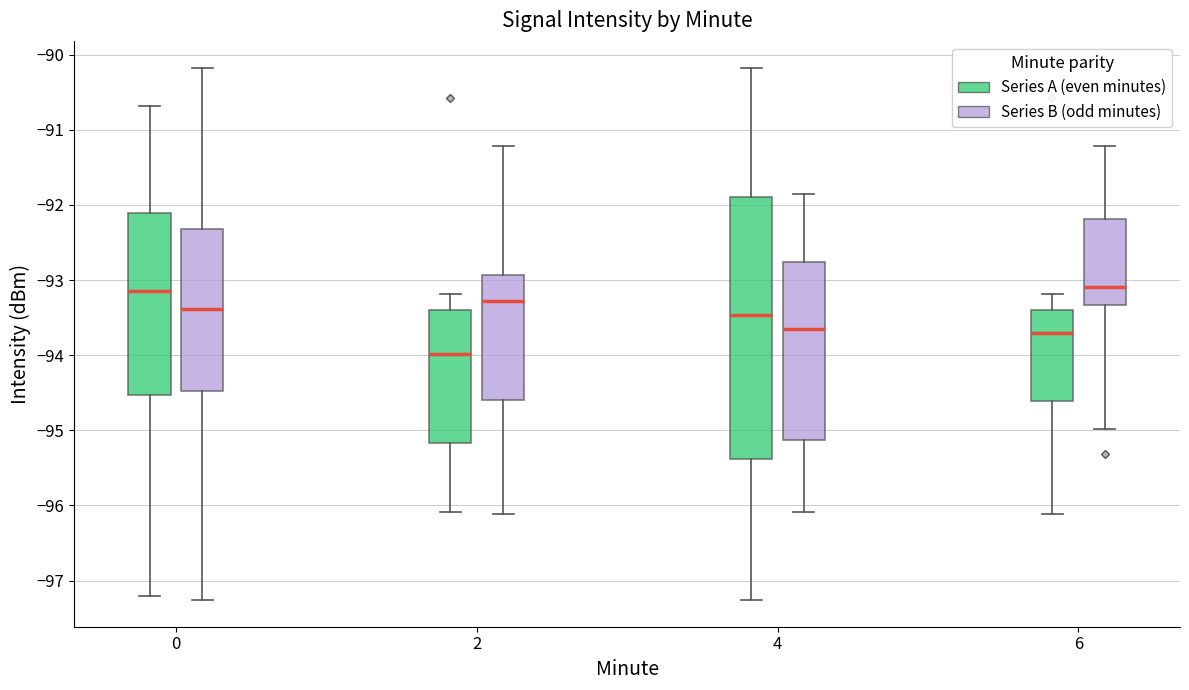

Reading left to right, read every box against the y-axis: the position of its median line, the range the box covers, and the ends of its whiskers. The values are not printed on the chart, so give them approximately, as read against the axis.

0 (Series A (even minutes)): median -93.1, box -94.5 to -92.1, whiskers -97.2 to -90.7
0 (Series B (odd minutes)): median -93.4, box -94.5 to -92.3, whiskers -97.3 to -90.2
2 (Series A (even minutes)): median -94.0, box -95.2 to -93.4, whiskers -96.1 to -93.2
2 (Series B (odd minutes)): median -93.3, box -94.6 to -92.9, whiskers -96.1 to -91.2
4 (Series A (even minutes)): median -93.5, box -95.4 to -91.9, whiskers -97.3 to -90.2
4 (Series B (odd minutes)): median -93.7, box -95.1 to -92.8, whiskers -96.1 to -91.9
6 (Series A (even minutes)): median -93.7, box -94.6 to -93.4, whiskers -96.1 to -93.2
6 (Series B (odd minutes)): median -93.1, box -93.3 to -92.2, whiskers -95.0 to -91.2